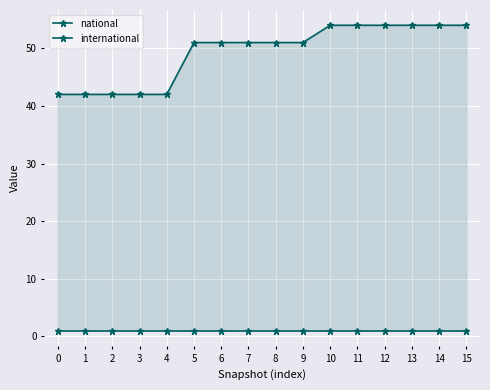

Which series has the widest spread of values?

national